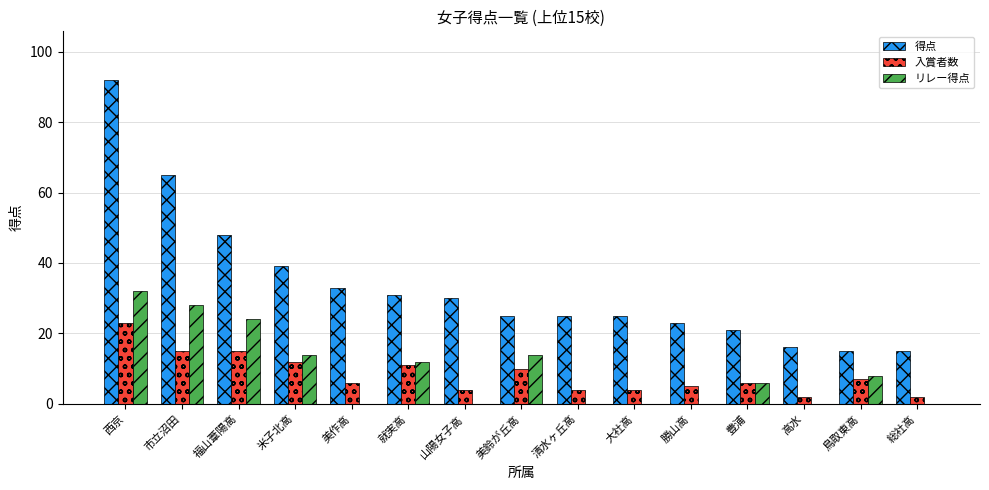

Is the value of 入賞者数 at 美鈴が丘高 greater than the value of リレー得点 at 山陽女子高?

Yes